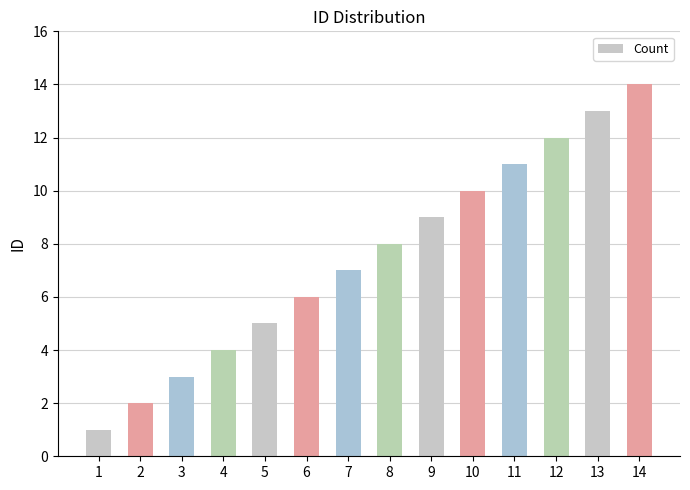

True or false: the data shows 13 at 13.

True